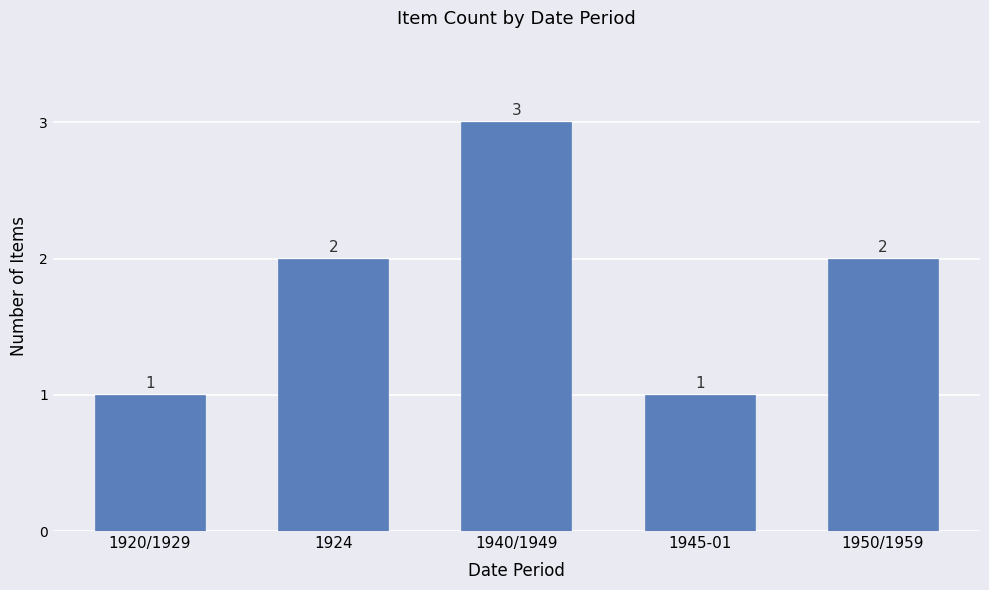

How many values are below 2?

2